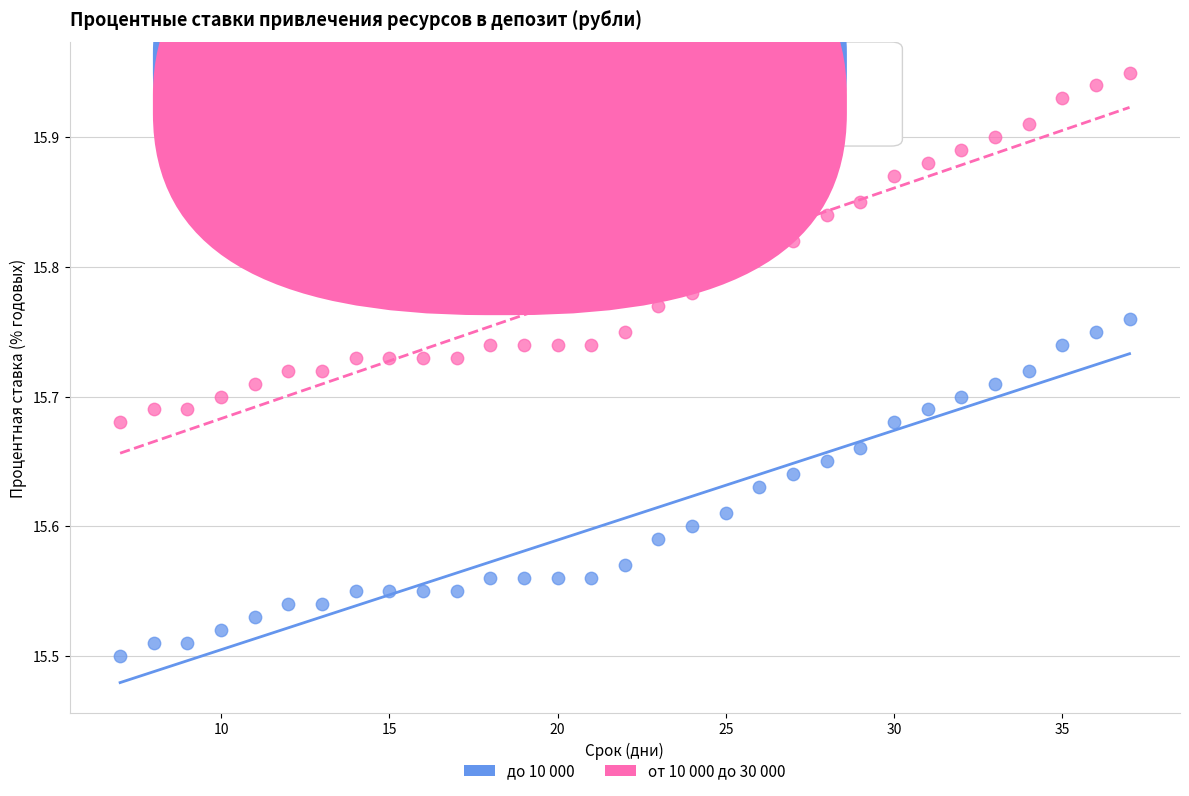

Which series contains the highest Y value?

от 10 000 до 30 000